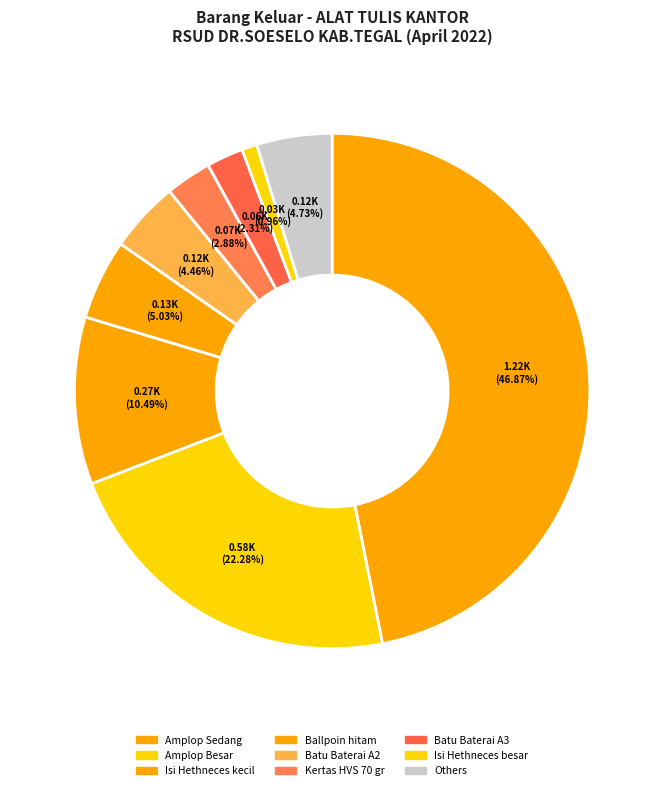

To the nearest percent, what is the difference between the largest and smallest slice percentages?

46%